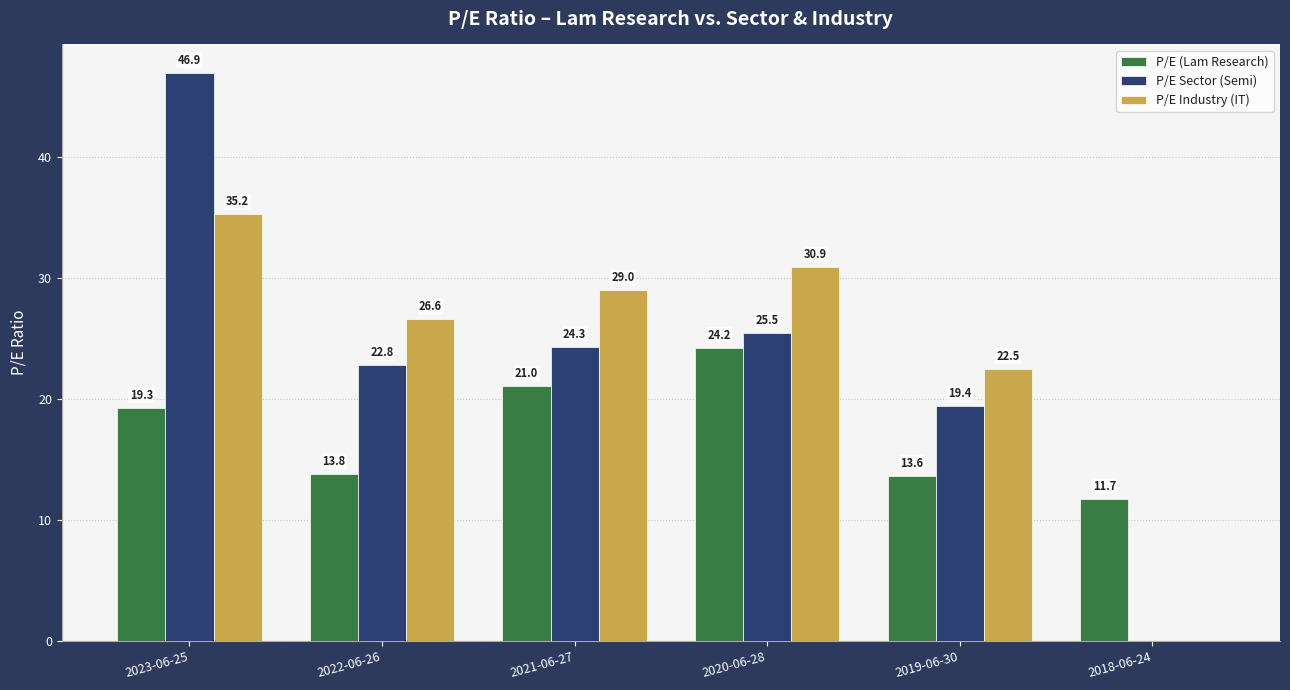

Where does the P/E Industry (IT) series first go above 28?

2023-06-25